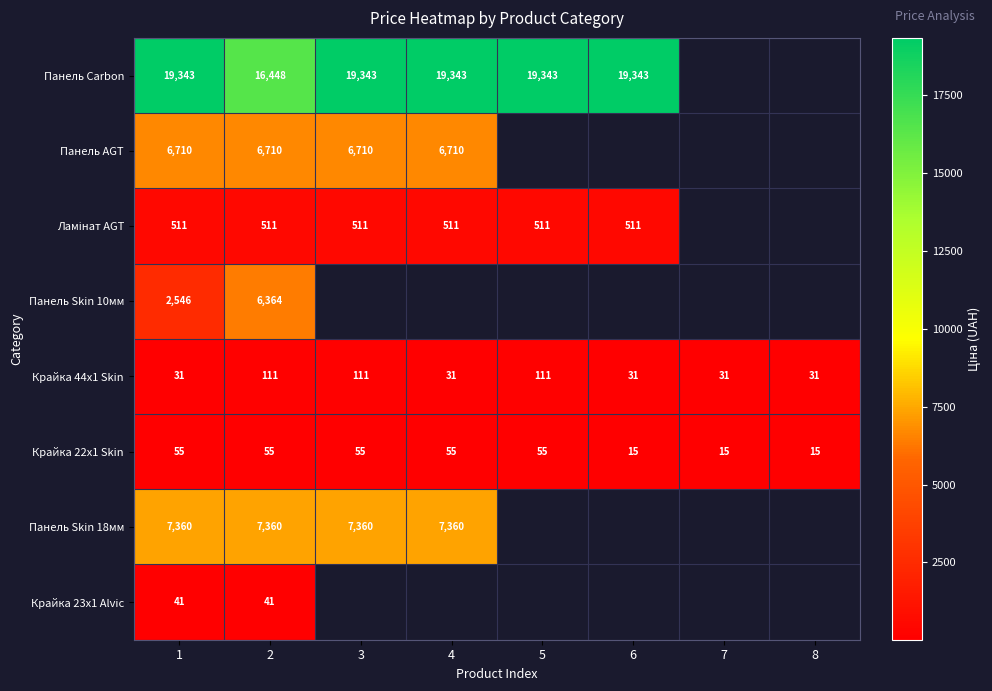

The Панель Carbon series shows 9130.6 at 3. True or false?

False